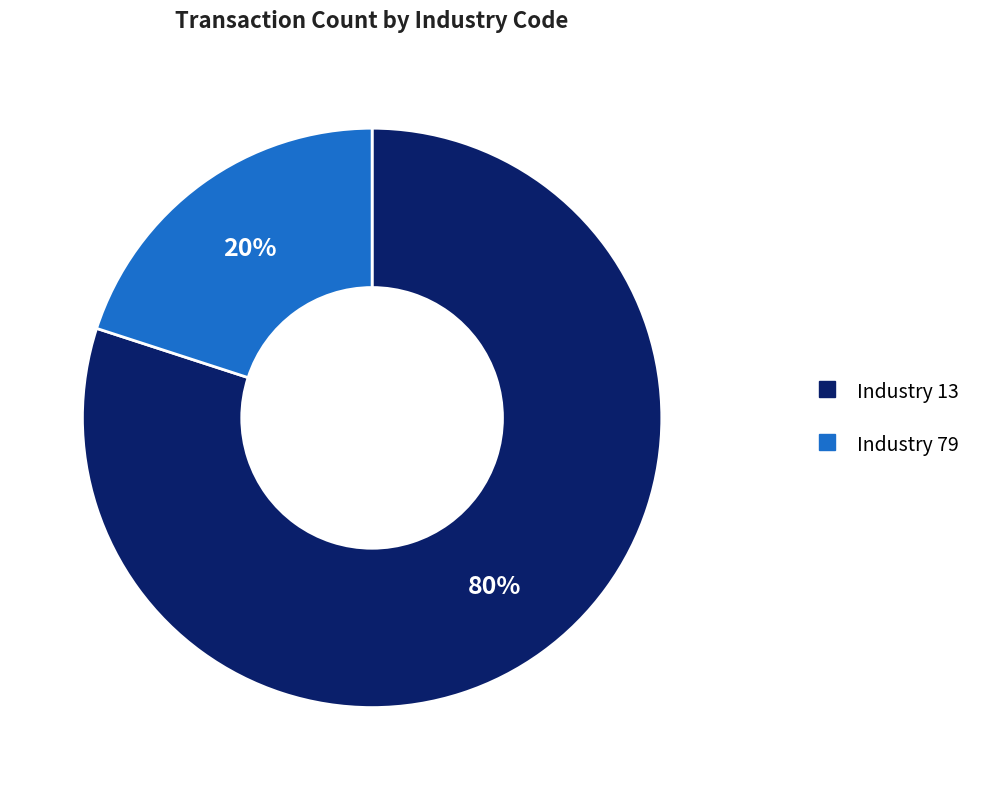

To the nearest percent, what is the average slice percentage?

50%